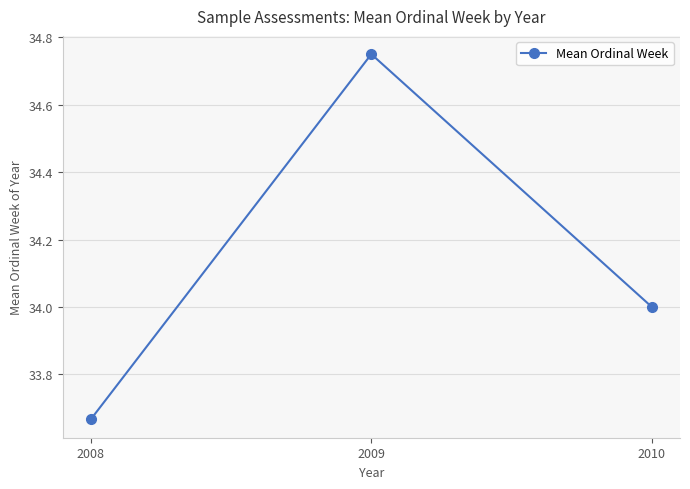

How many values are below 34?

1